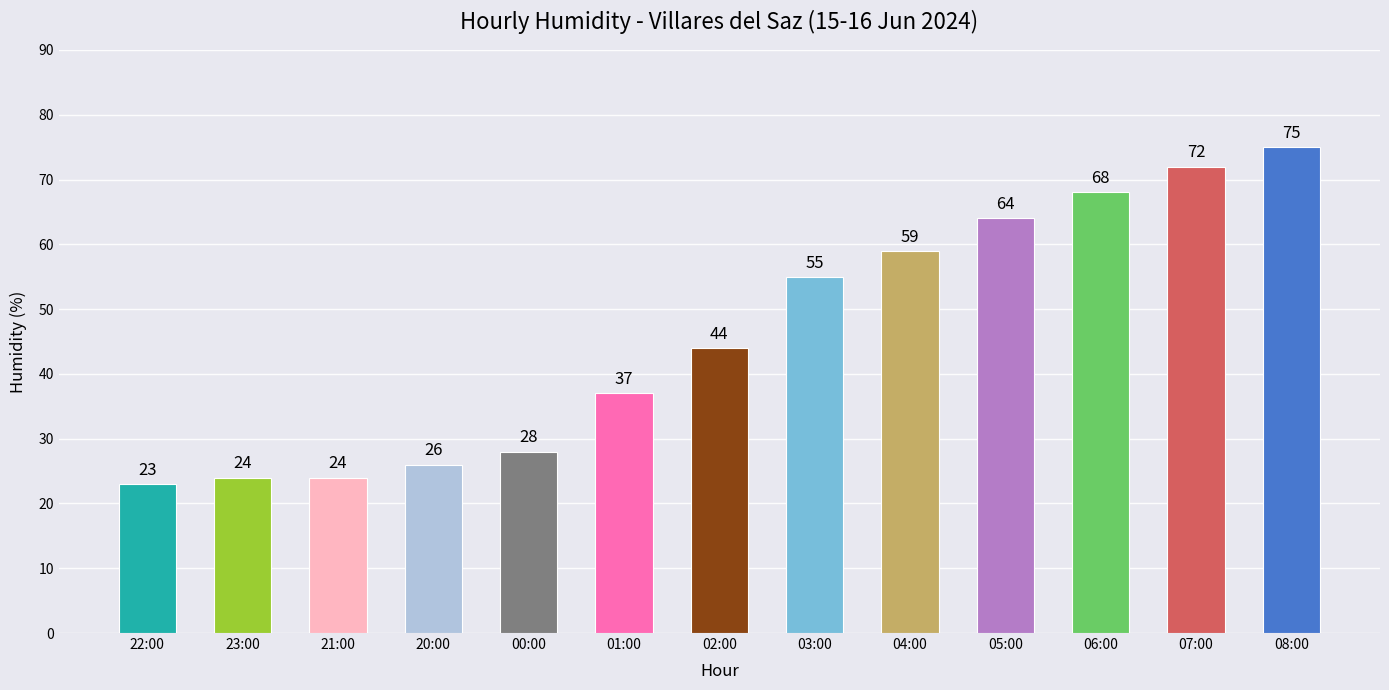

Are the bars horizontal?

No